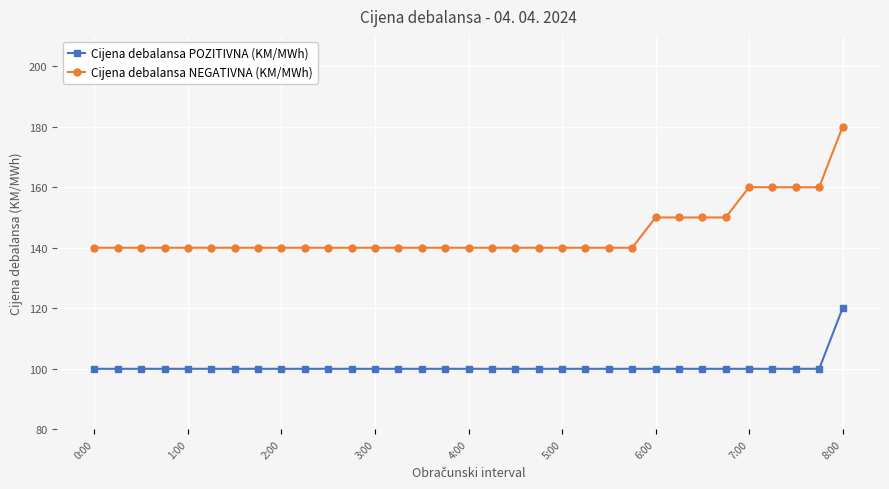

How many lines are shown in the chart?

2